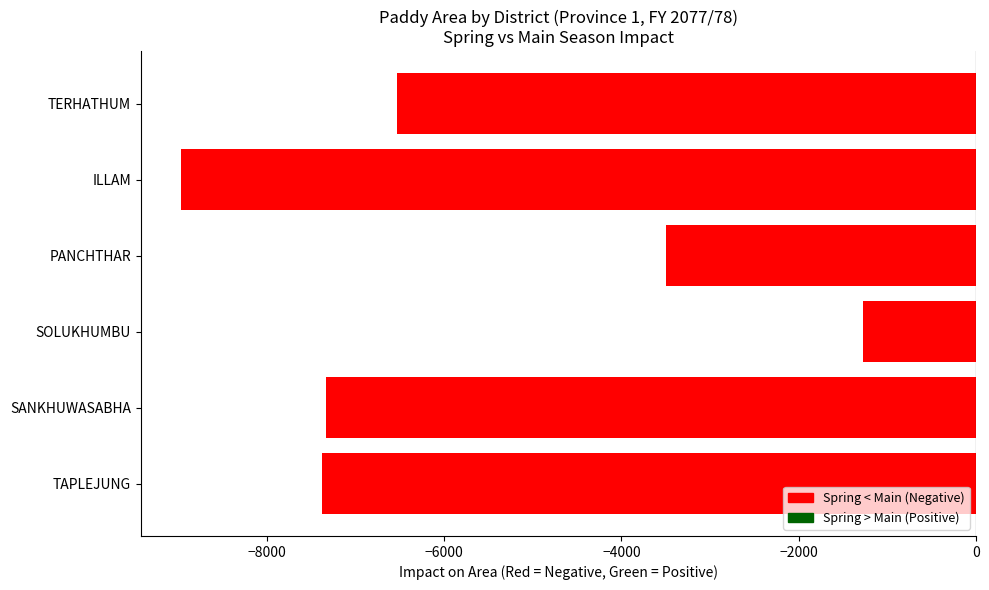

What is the sum of all values?

-34988